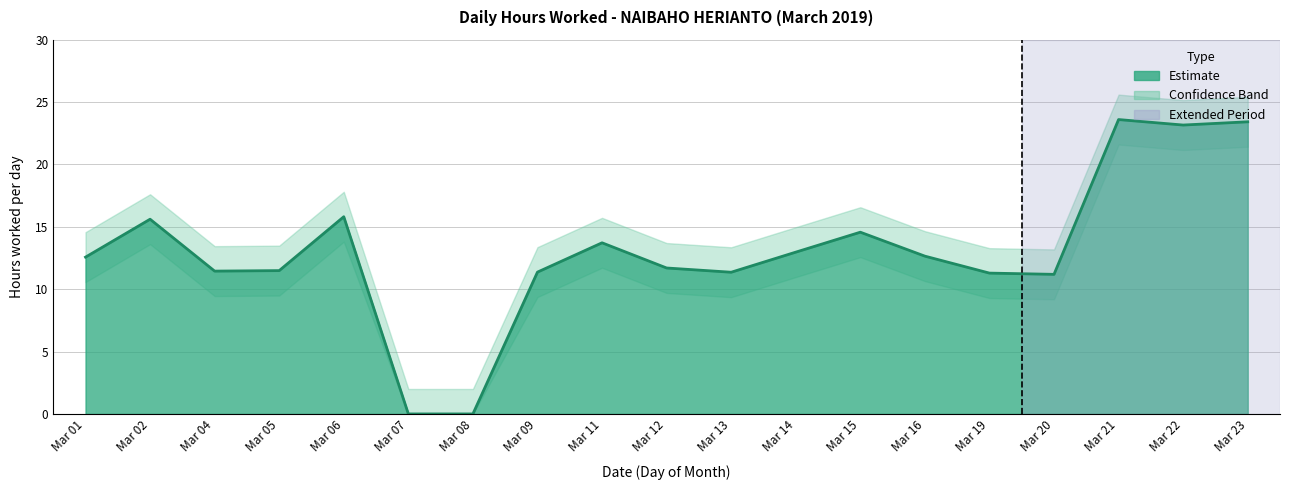

Reading left to right, what are all the values shown in this chart?

Hours Worked: 12.6	15.6	11.4	11.5	15.8	0.0	0.0	11.4	13.7	11.7	11.4	13.0	14.6	12.7	11.3	11.2	23.6	23.2	23.4
Upper Band: 14.6	17.6	13.4	13.5	17.8	2.0	2.0	13.4	15.7	13.7	13.4	15.0	16.6	14.7	13.3	13.2	25.6	25.2	25.4
Lower Band: 10.6	13.6	9.4	9.5	13.8	0.0	0.0	9.4	11.7	9.7	9.4	11.0	12.6	10.7	9.3	9.2	21.6	21.2	21.4